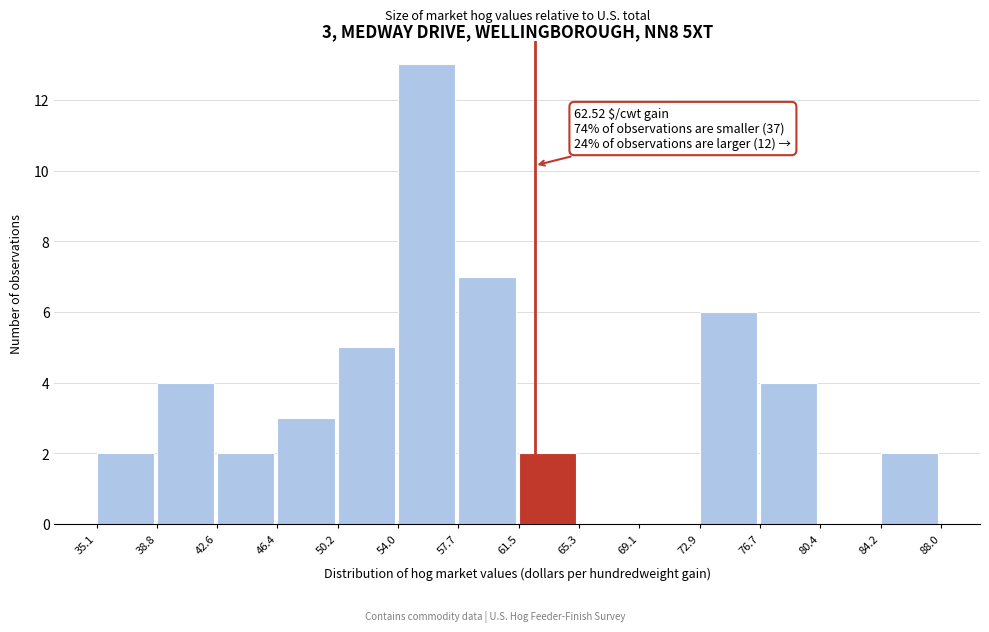

Which range on the x-axis has the tallest bar?

54.0 to 57.7